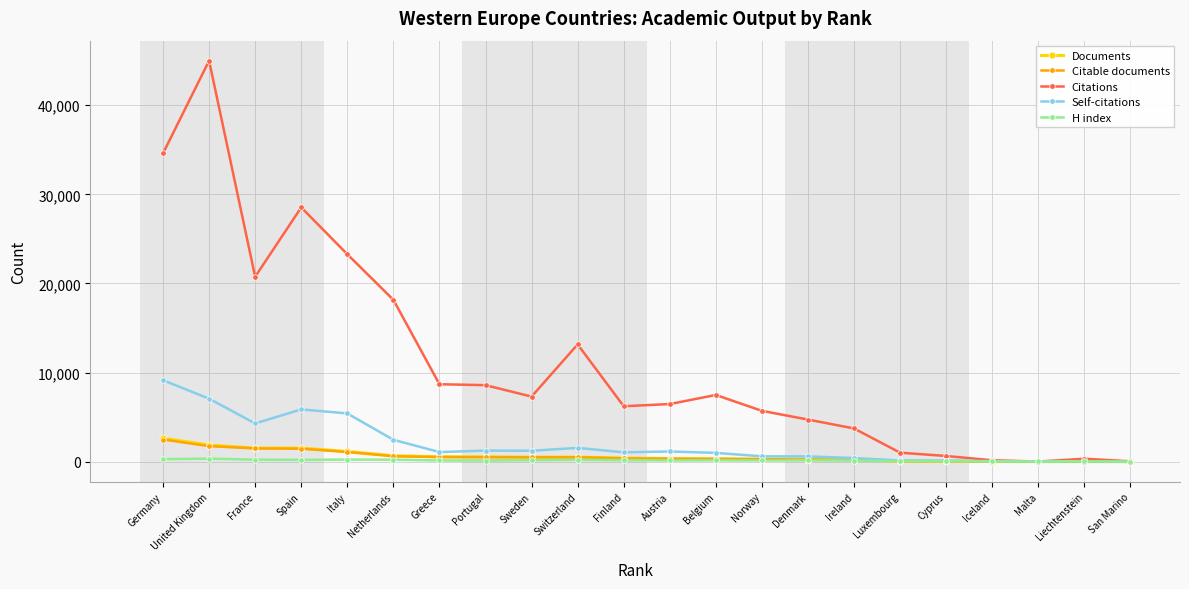

In Citable documents, how many points are lower than both neighbors (excluding endpoints)?

1